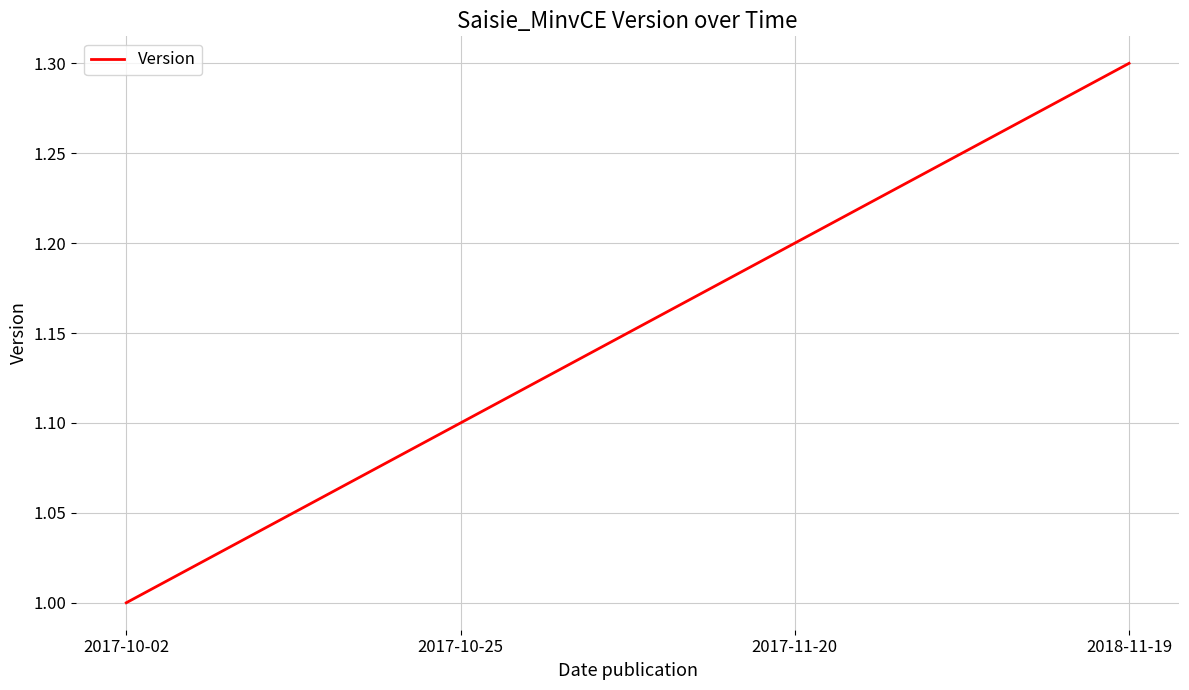

How many lines are shown in the chart?

1